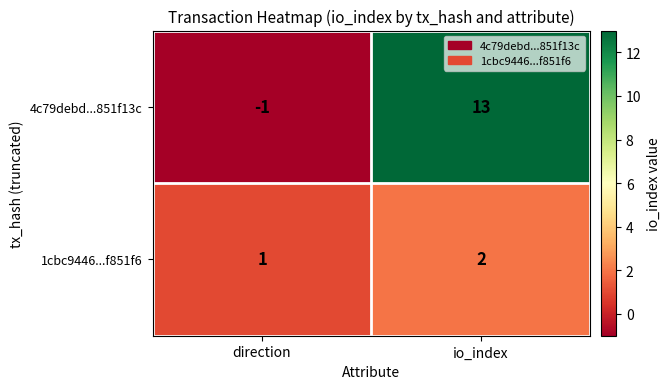

Which category has the lowest value across all series?

direction